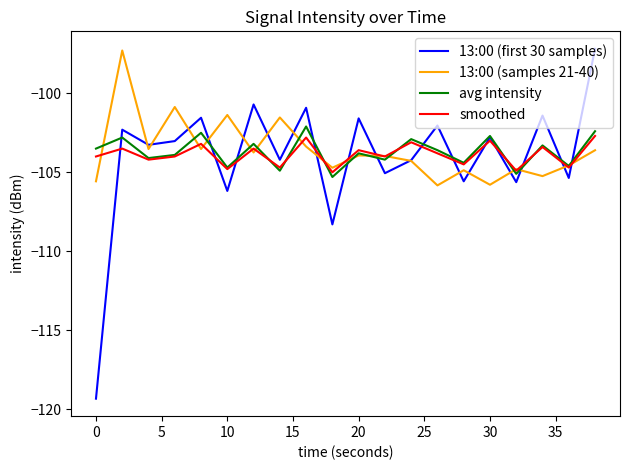

What are all the series names shown in the legend?

13:00 (first 30 samples), 13:00 (samples 21-40), avg intensity, smoothed